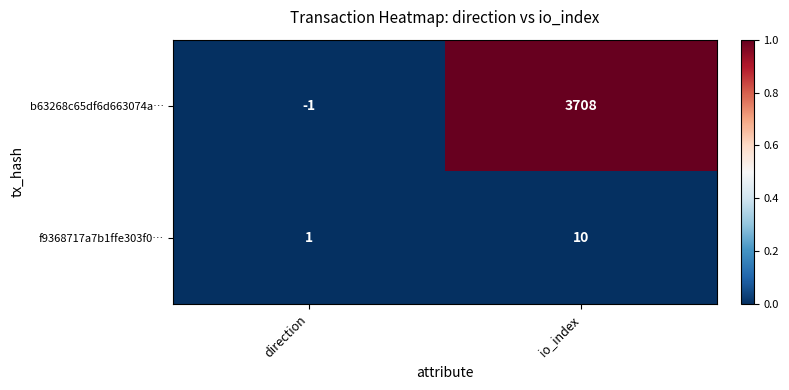

Reading left to right, transcribe all the data shown in this chart.

b63268c65df6d663074a…: -1	3708
f9368717a7b1ffe303f0…: 1	10